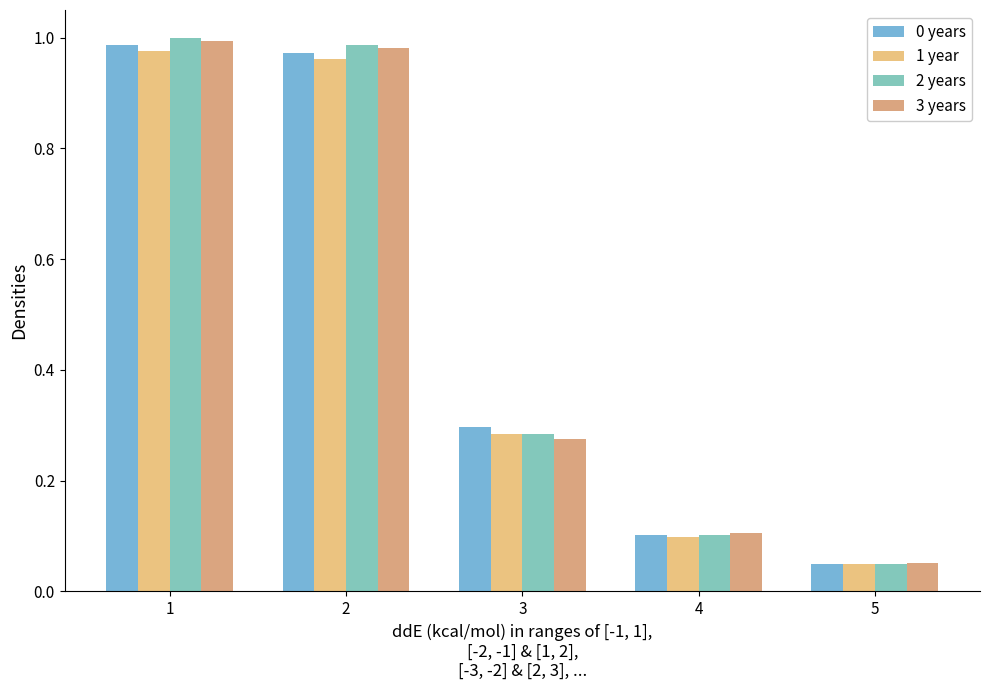

How many bars are there in each group?

4